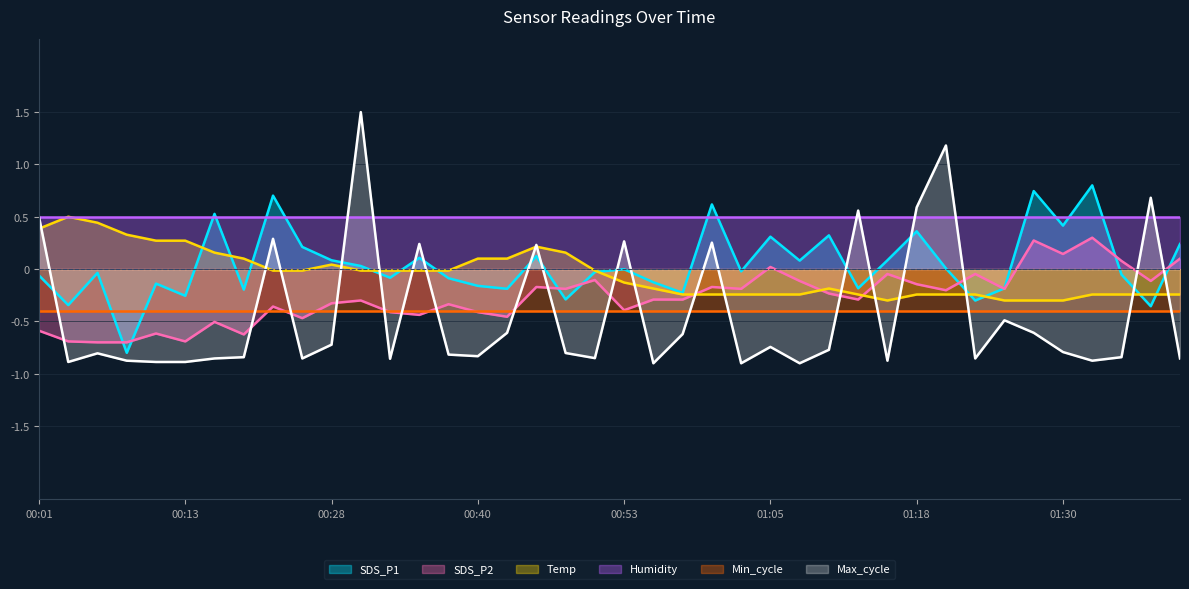

True or false: SDS_P2 has more than 0 interior local peaks.

True